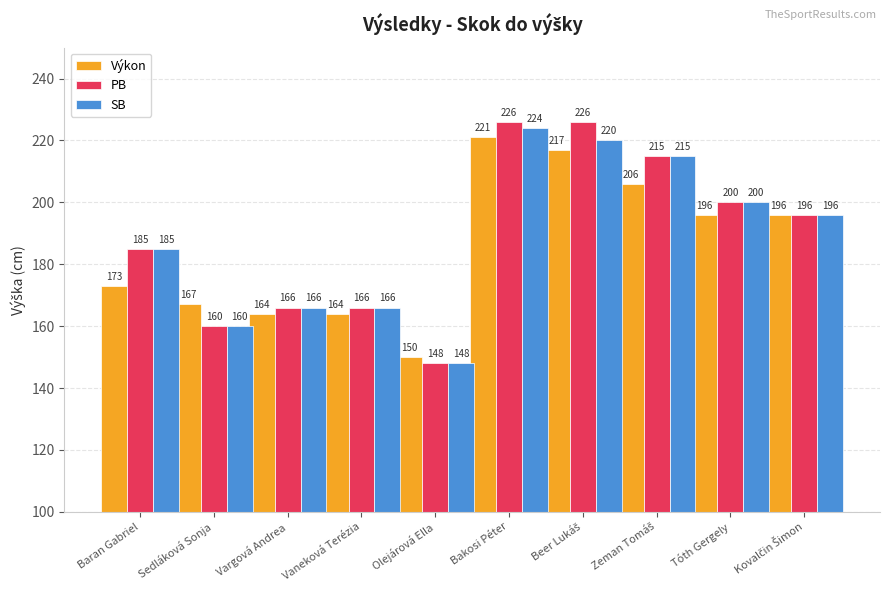

What is the maximum value shown in the chart?

226